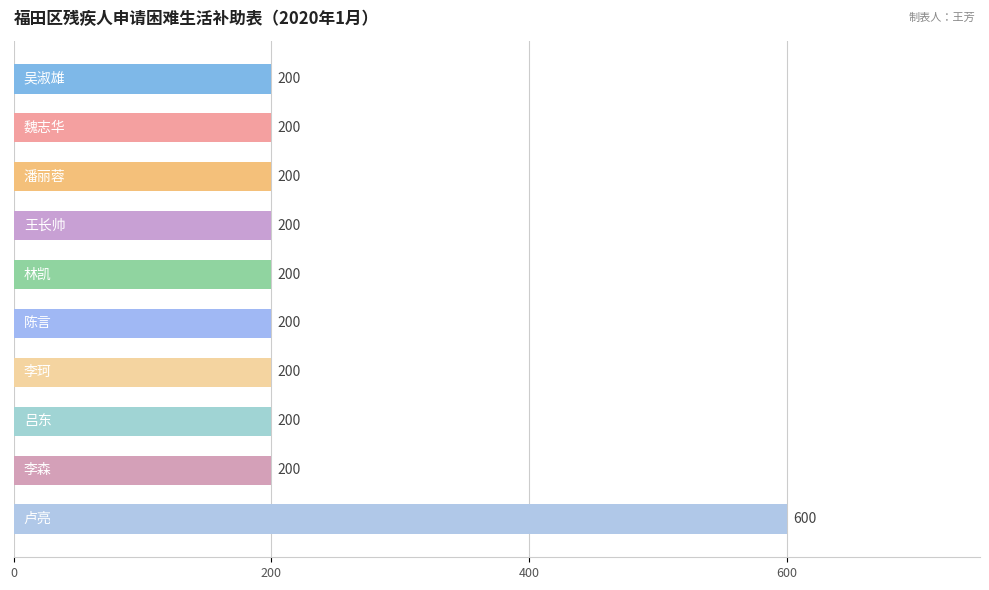

What is the difference between the maximum and minimum values?

400